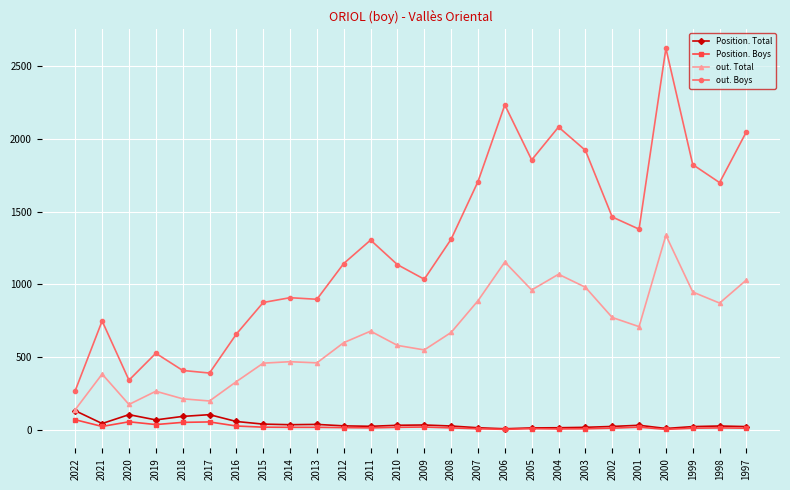

At which category does out. Total reach its first local valley?

2020